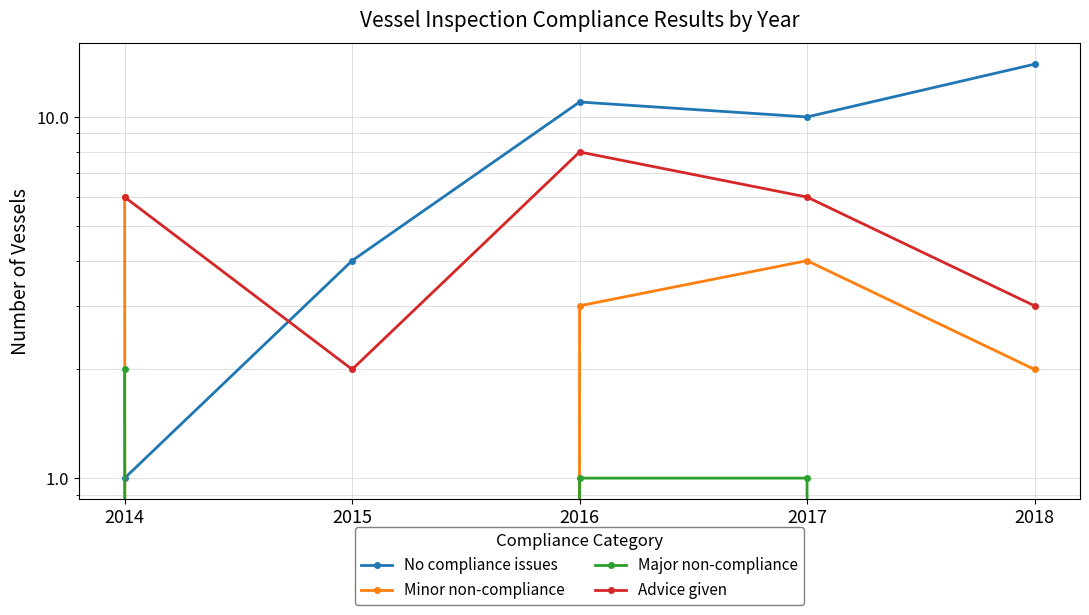

How many series are shown in this chart?

4